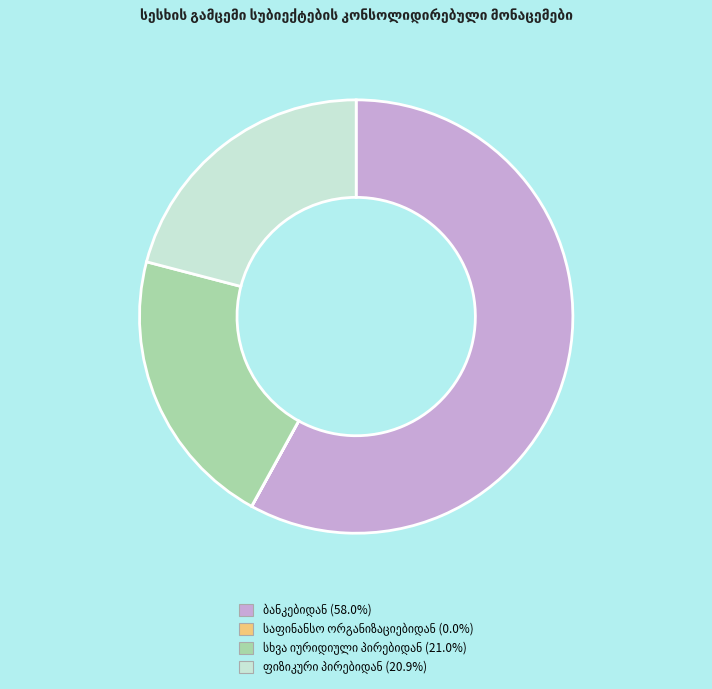

Is there any slice that represents more than half of the pie?

Yes